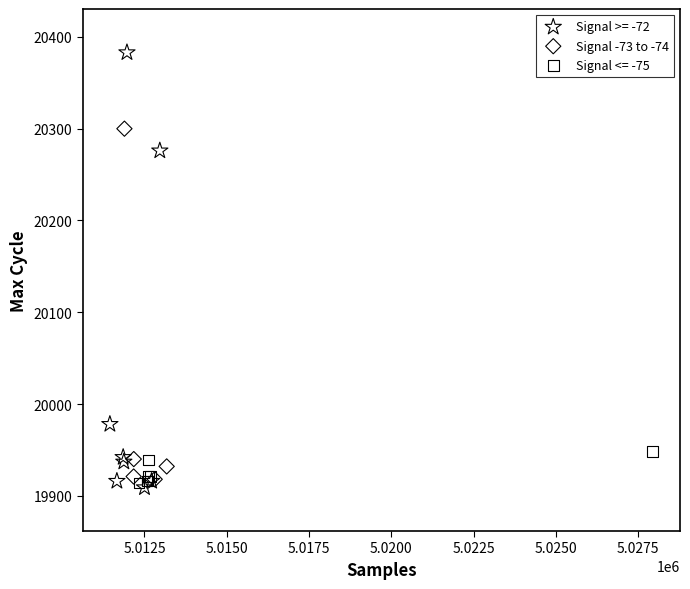

Which series reaches the maximum Y coordinate?

Signal >= -72